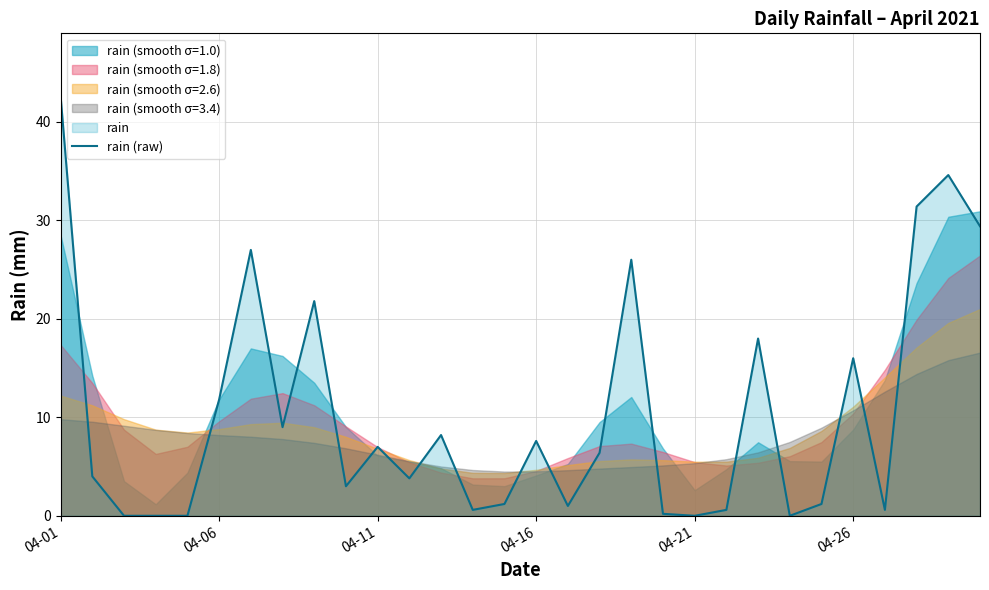

True or false: there are more than 0 points higher than both neighbors.

True